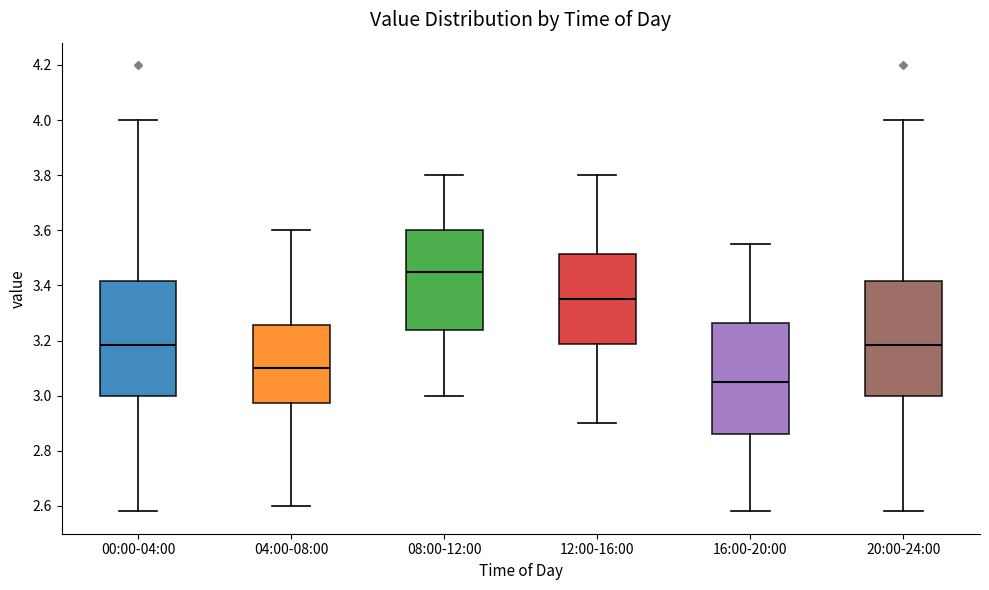

Which box has the lowest median line?

16:00-20:00